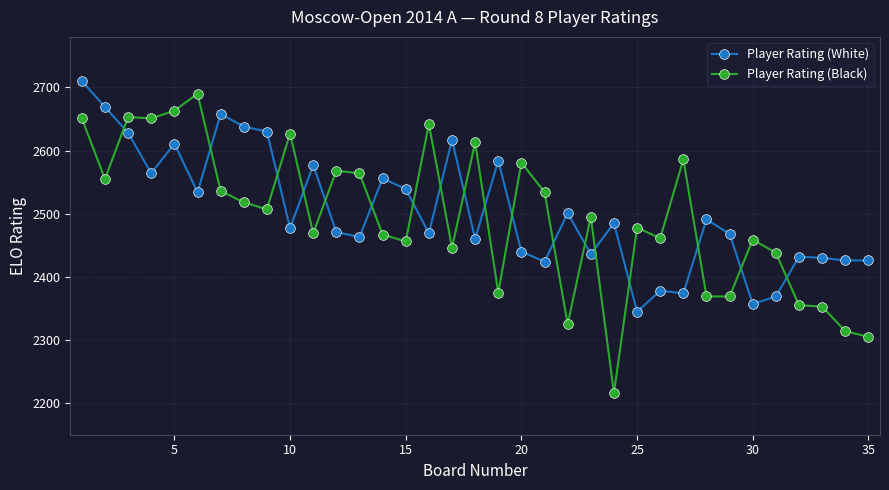

What is the sum of all Player Rating (White) values?

87637